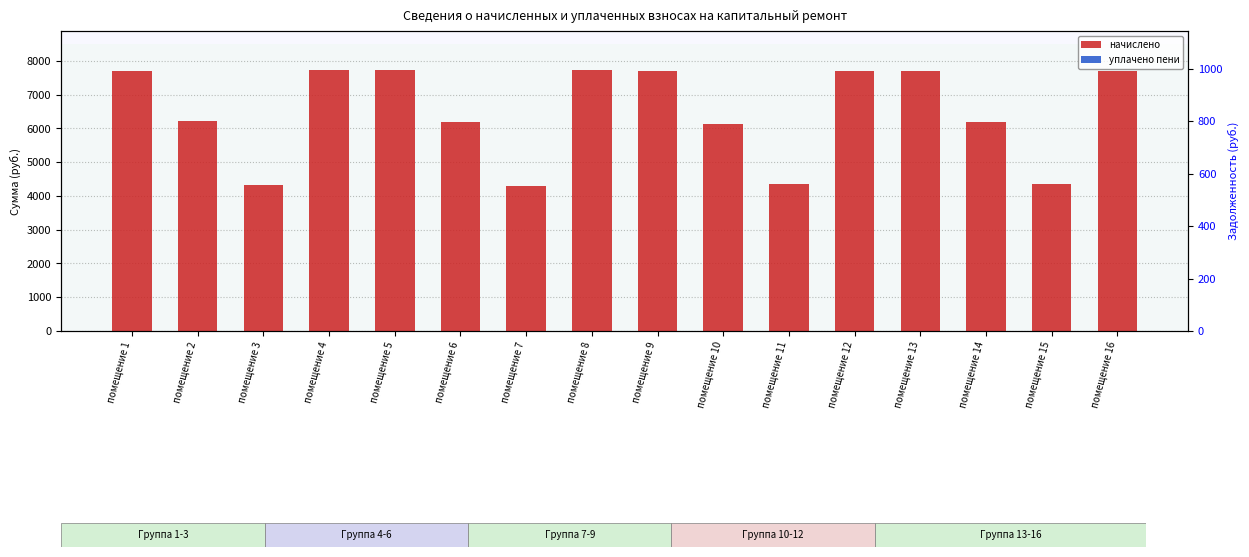

Between помещение 10 and помещение 13, which is larger?

помещение 13